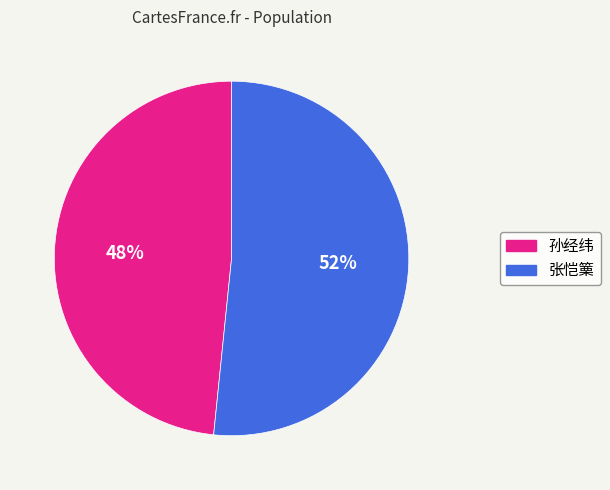

Does 张恺篥 represent more than half of the total?

Yes